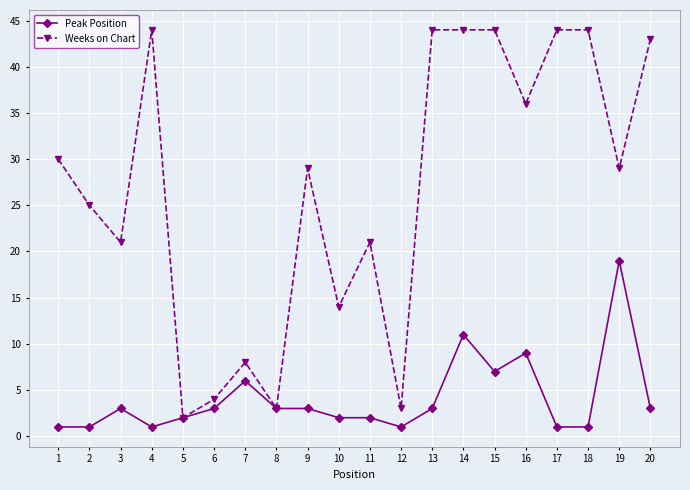

Does the chart have visible grid lines?

Yes